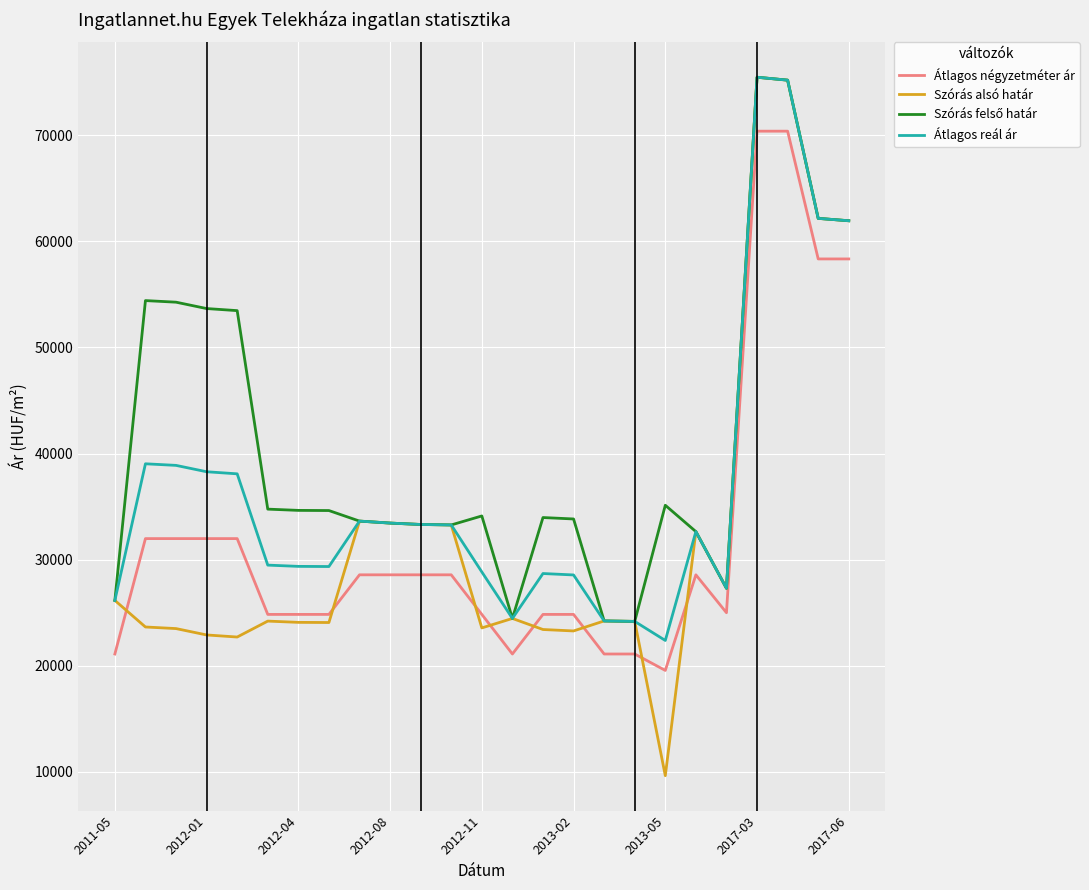

Which series has the largest range (max minus min)?

Szórás alsó határ